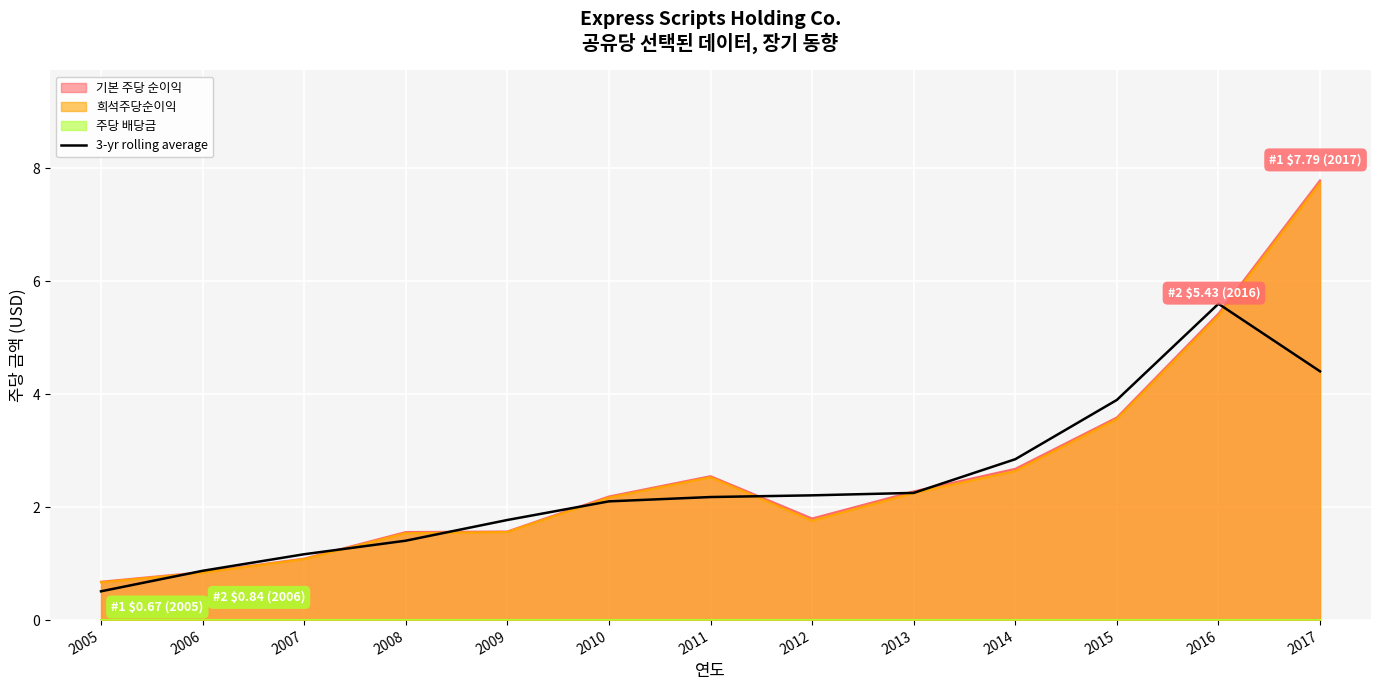

Where is 기본 주당 순이익 nearest to the value 4?

2015